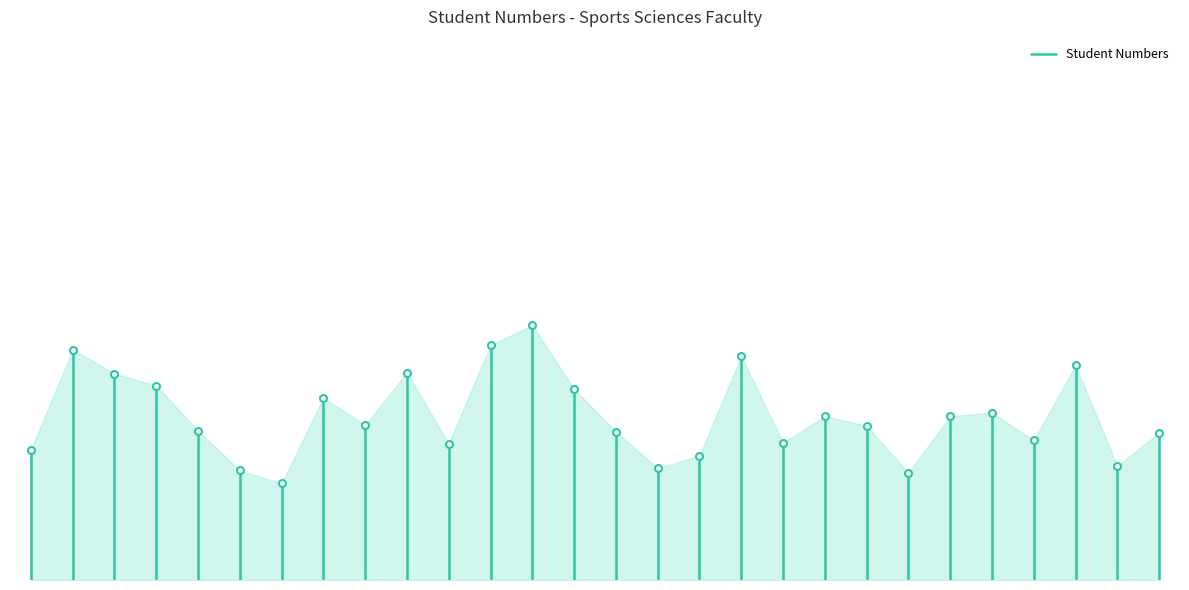

How many series are shown in this chart?

1